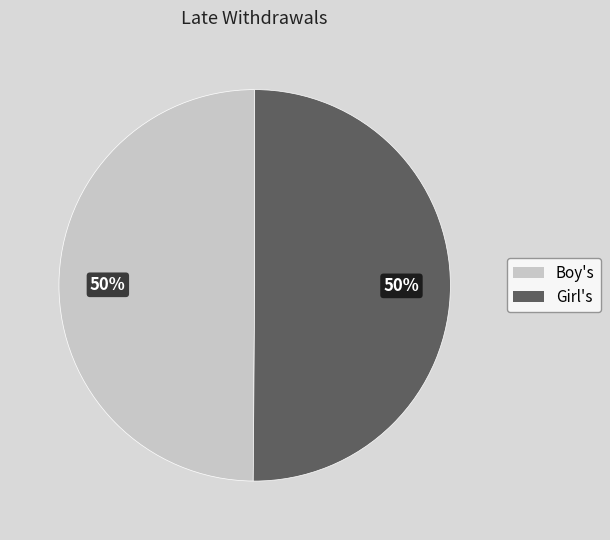

What is the ratio of the value at Girl's to the value at Boy's?

1.0